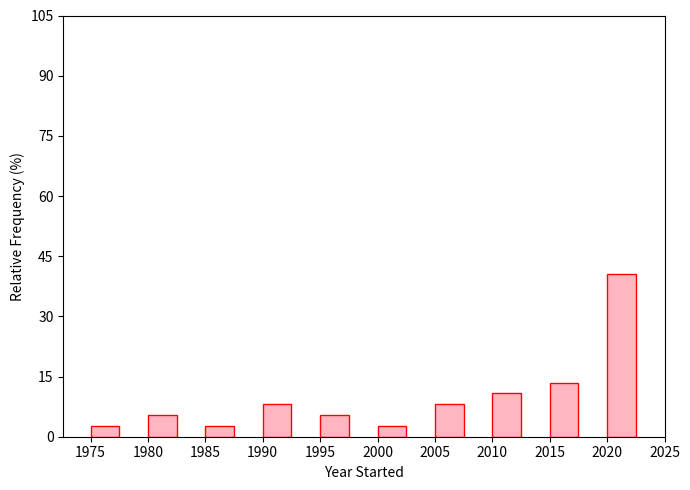

Reading left to right, transcribe this chart: for each bar, give the range it covers on the x-axis and its height. The values are not printed on the chart, so give them approximately, as read against the axis.

1975 to 1980: 2
1980 to 1985: 6
1985 to 1990: 2
1990 to 1995: 8
1995 to 2000: 6
2000 to 2005: 2
2005 to 2010: 8
2010 to 2015: 10
2015 to 2020: 14
2020 to 2025: 40